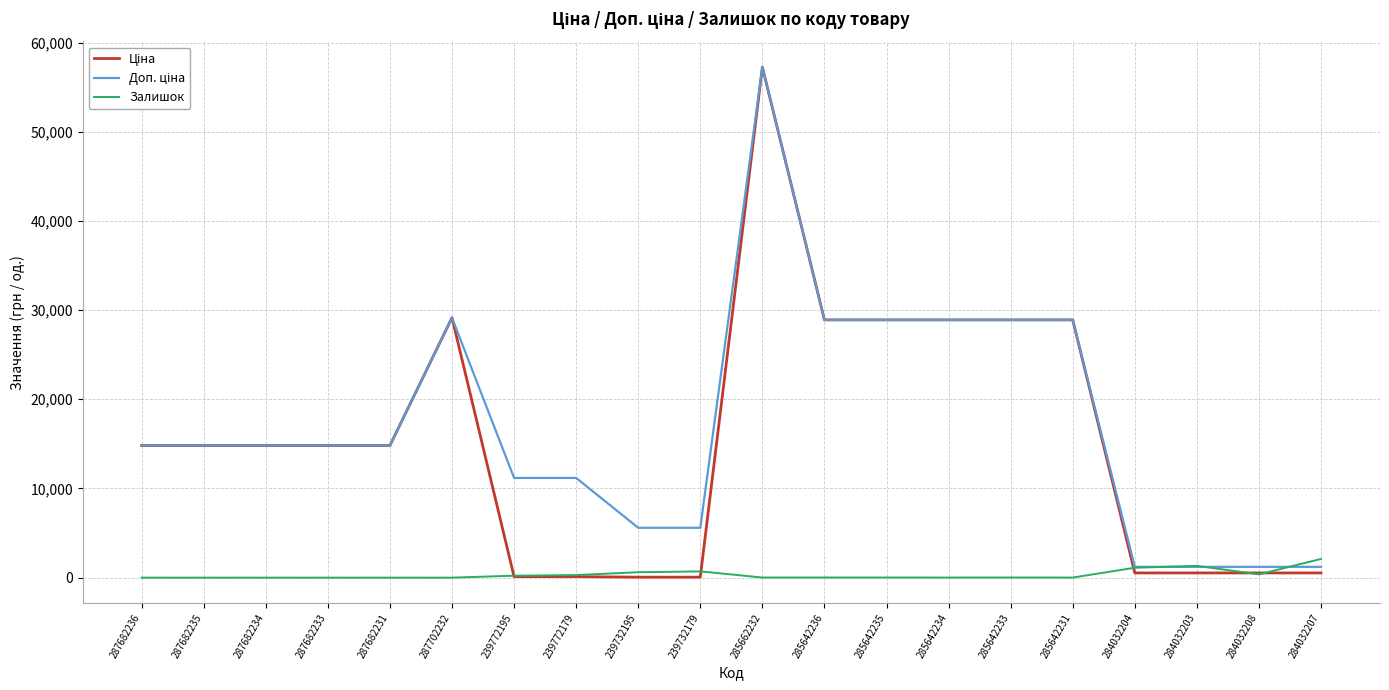

At which category is the sum across all series the highest?

285662232